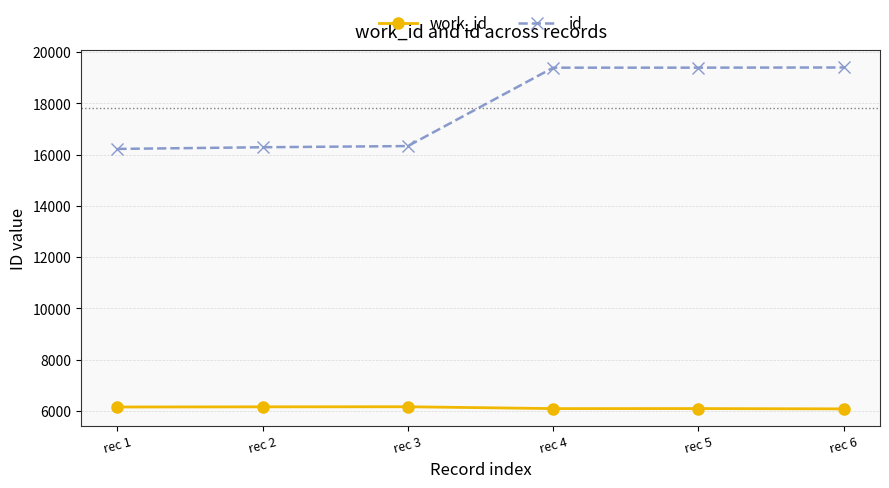

What is the difference between the second highest and second lowest values in the work_id series?

69